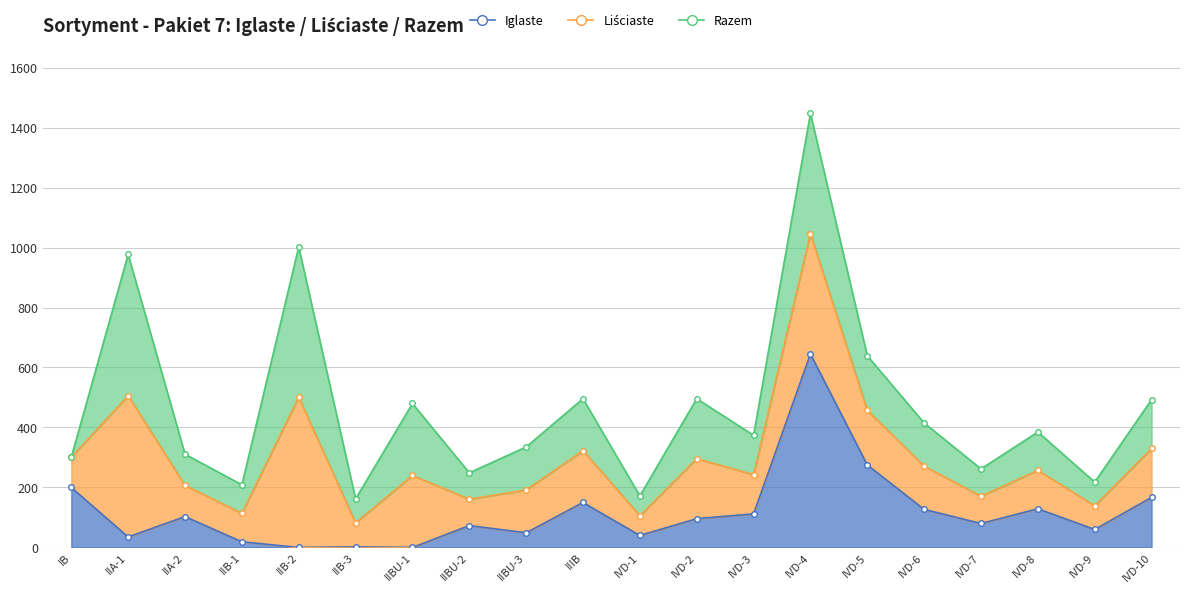

How many data points does each series have?

20